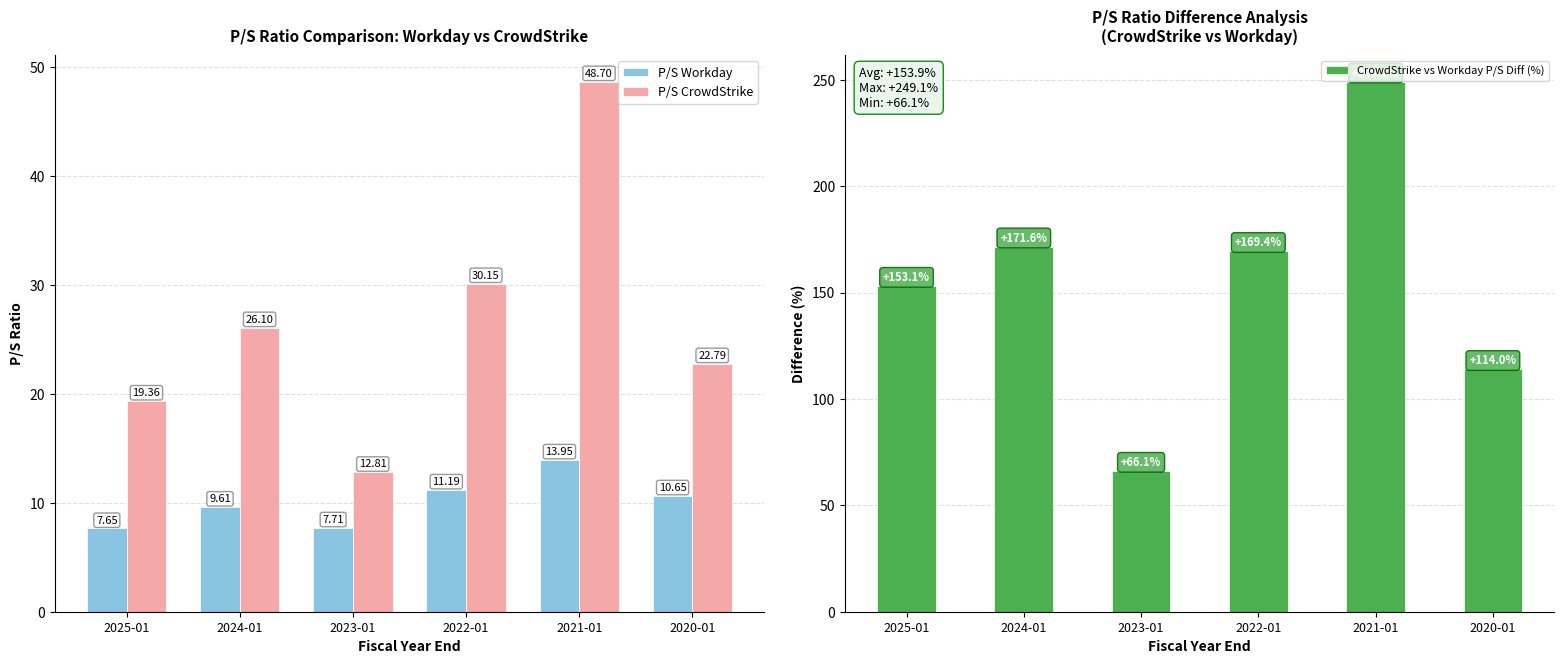

Is it true that P/S Workday equals 13.9 at 2021-01?

True